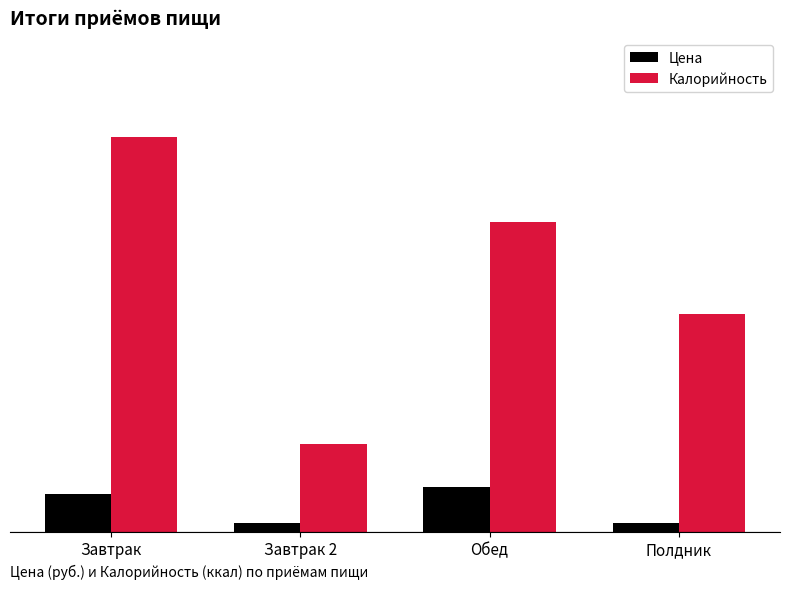

Does the chart contain stacked bars?

No